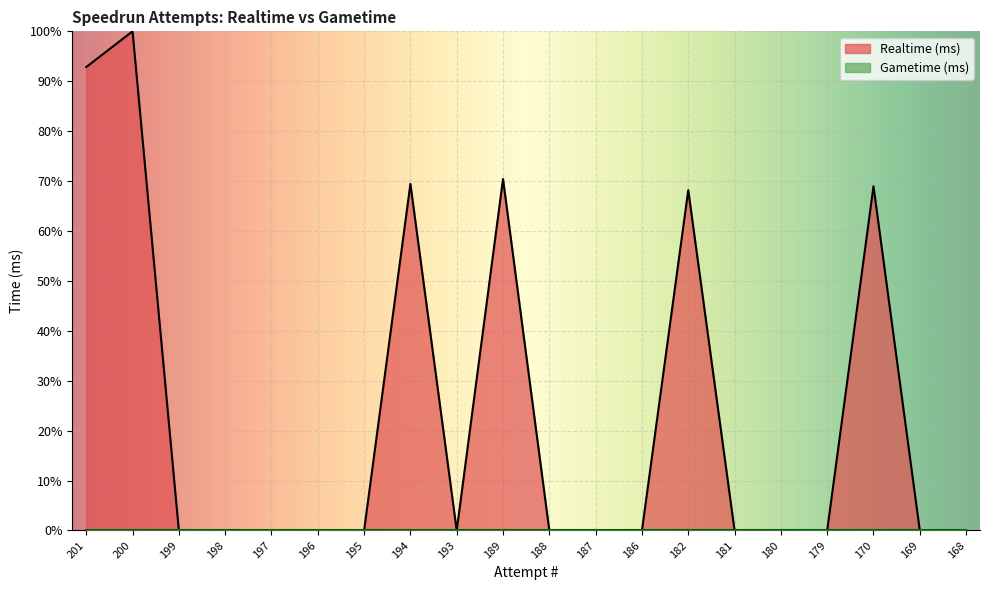

What is the difference between the maximum and minimum values?

100.0